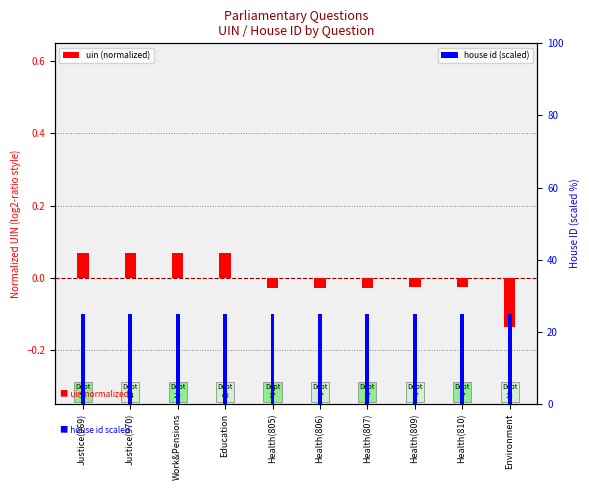

What is the average value of the house id (scaled) series?

25.0